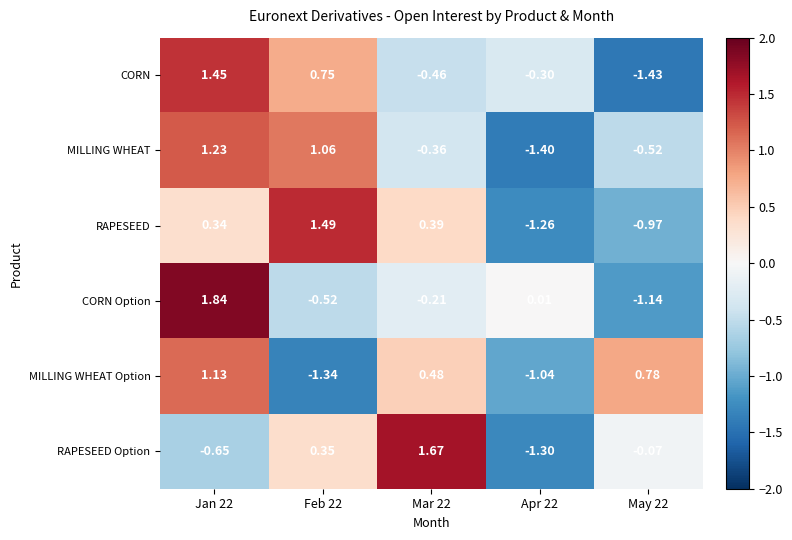

Rank the series at Mar 22 from highest to lowest value.

RAPESEED Option, MILLING WHEAT Option, RAPESEED, CORN Option, MILLING WHEAT, CORN